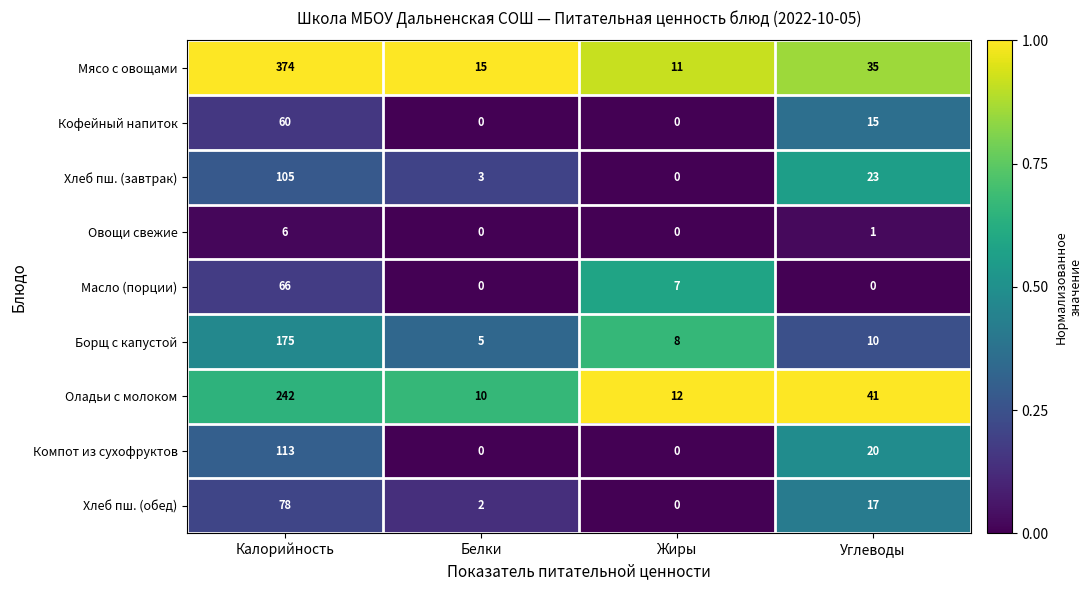

What is the difference between the highest and lowest values at Жиры?

12